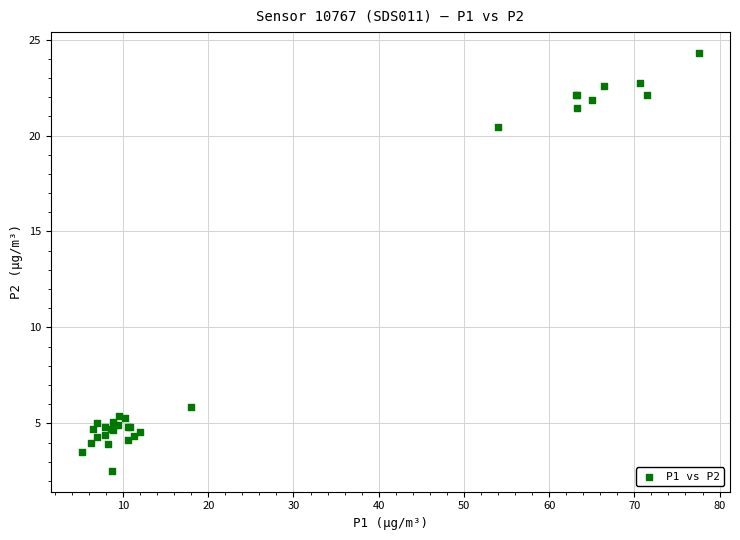

What Y value in the scatter plot is closest to 13?

5.8